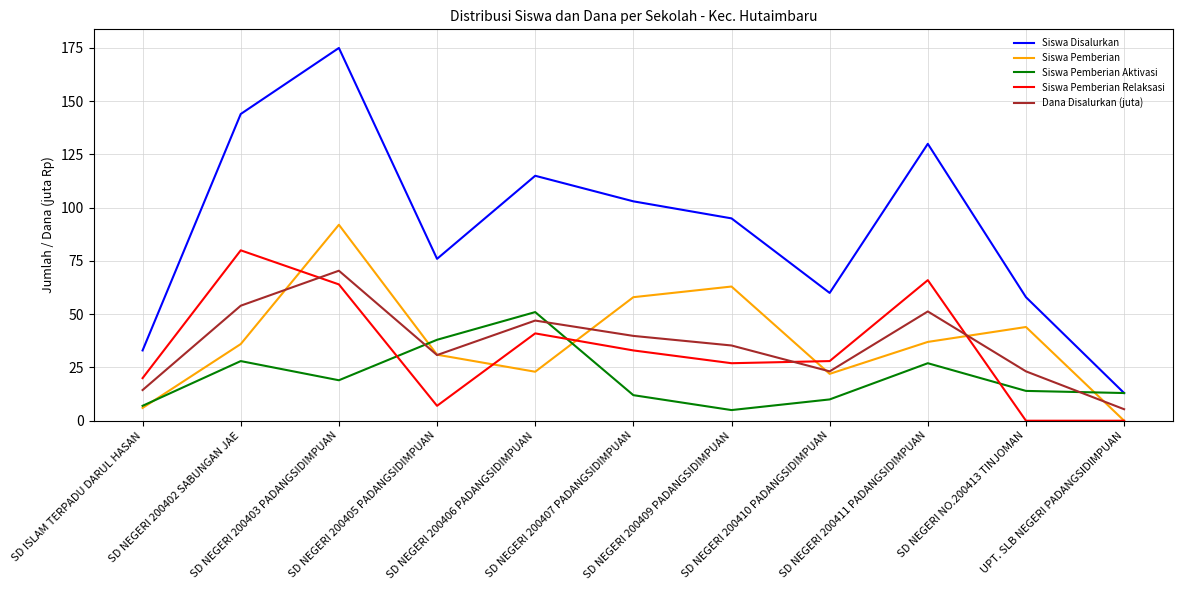

What is the difference between the second highest and minimum values in the Siswa Pemberian series?

63.0